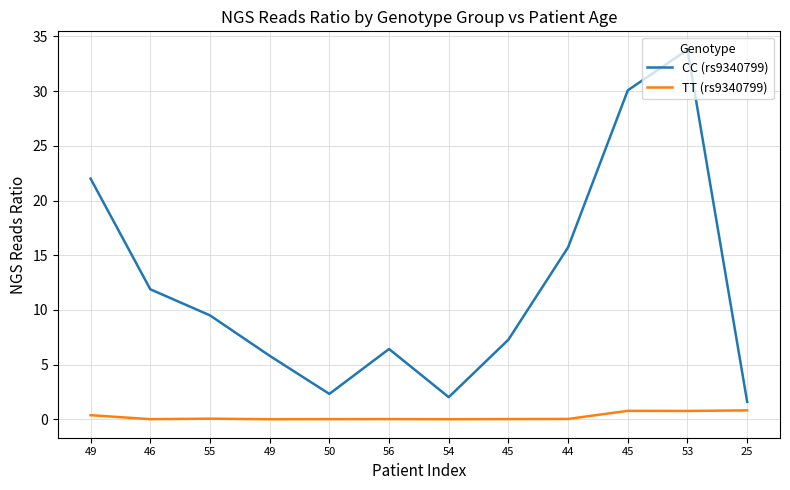

Which series has the largest range (max minus min)?

CC (rs9340799)